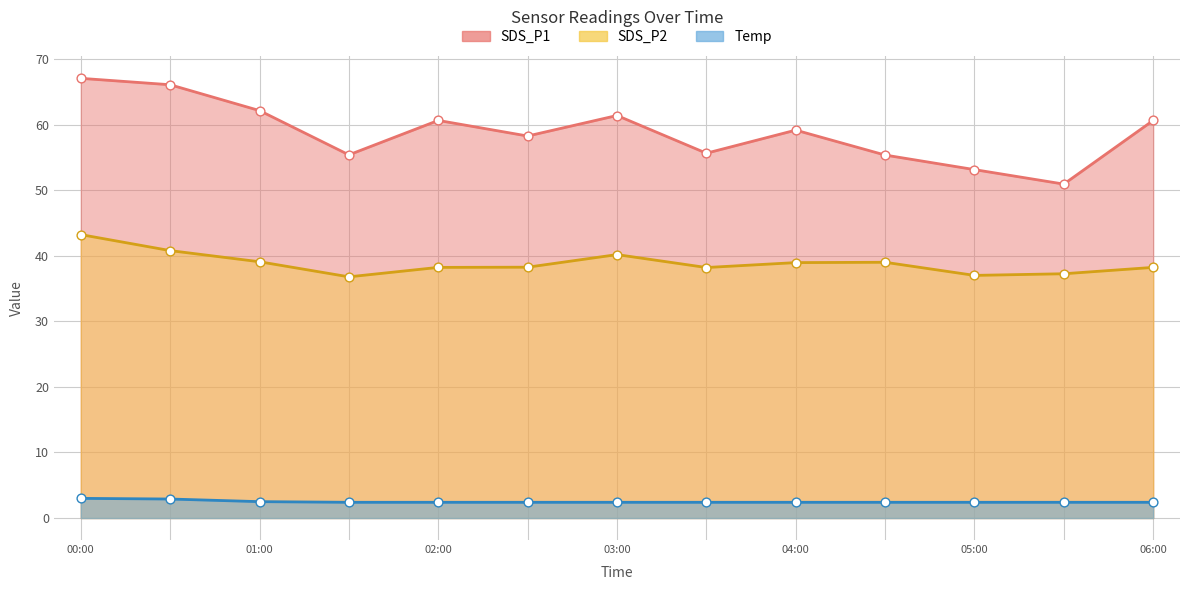

Which series has the widest spread of Y values?

SDS_P1